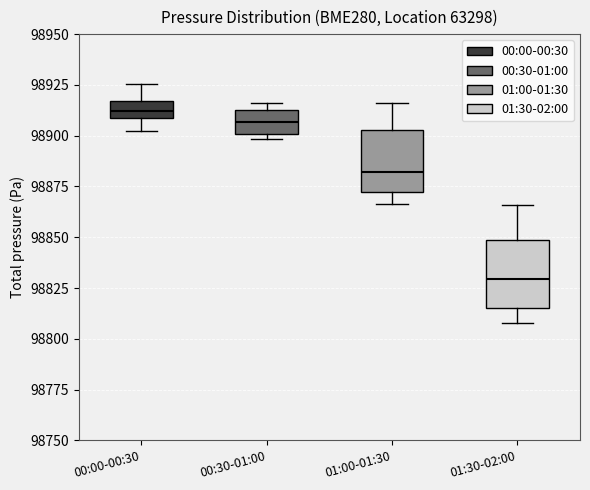

Which box's median line is the lowest?

01:30-02:00